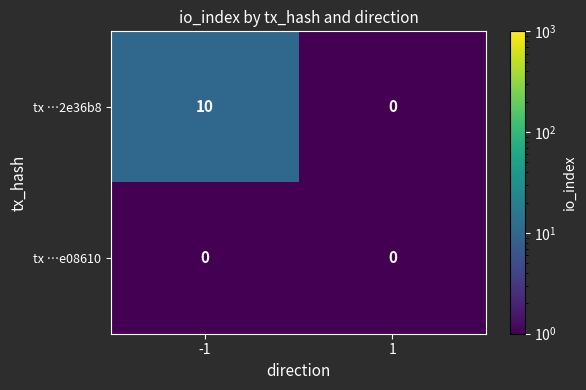

What is the greatest value displayed?

10